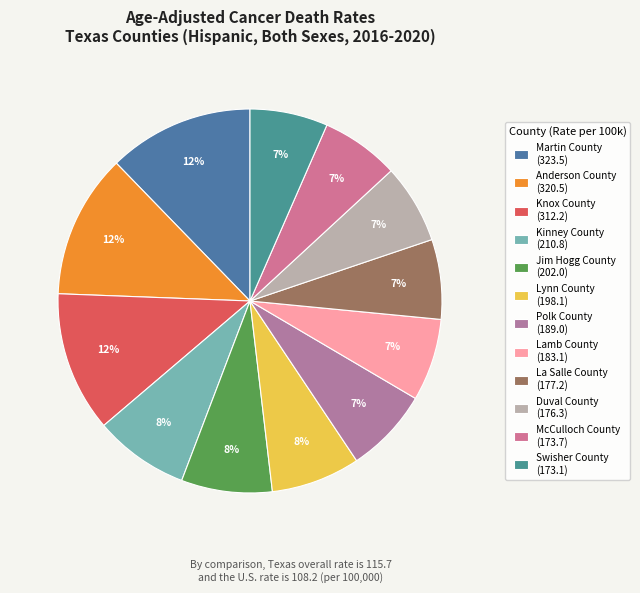

What is the largest slice in the pie chart?

Martin County